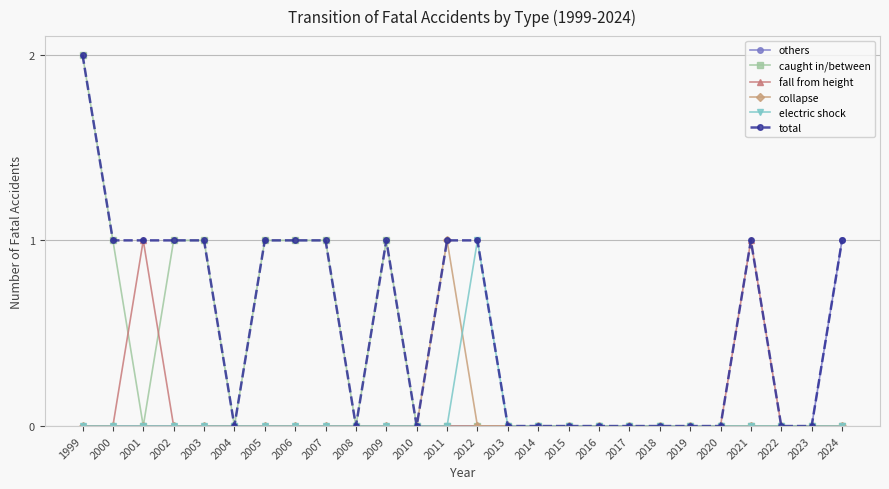

What is the difference between the maximum and minimum values in the others series?

1